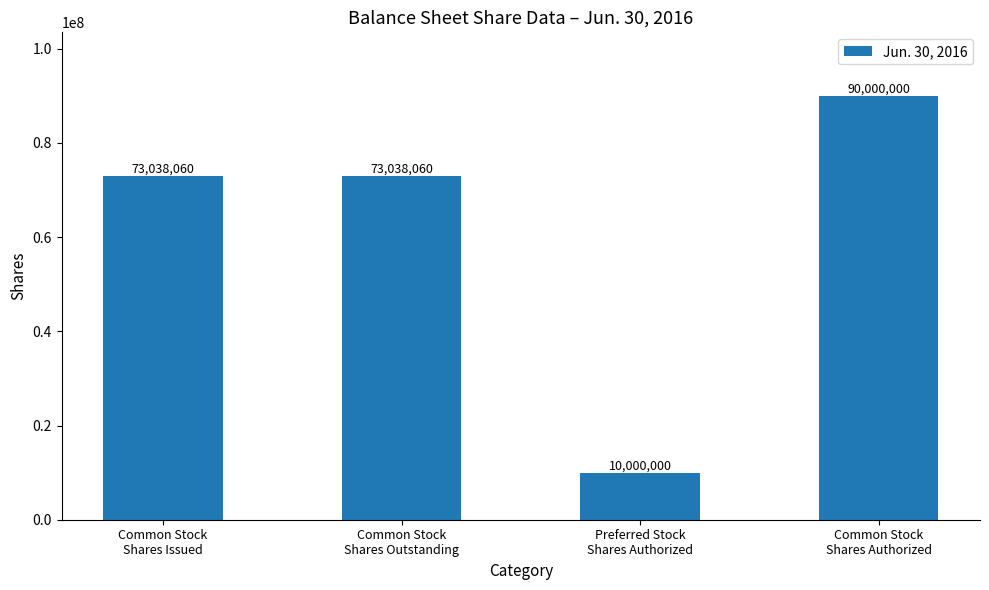

The chart shows a value of 37111361 at Common Stock
Shares Issued. True or false?

False